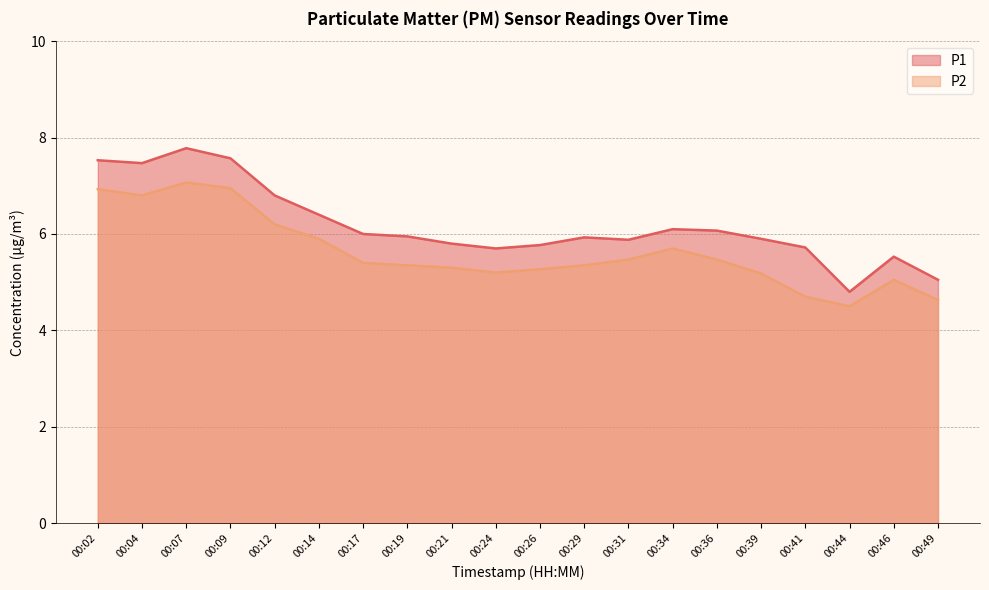

Which series has the largest total across all categories?

P1